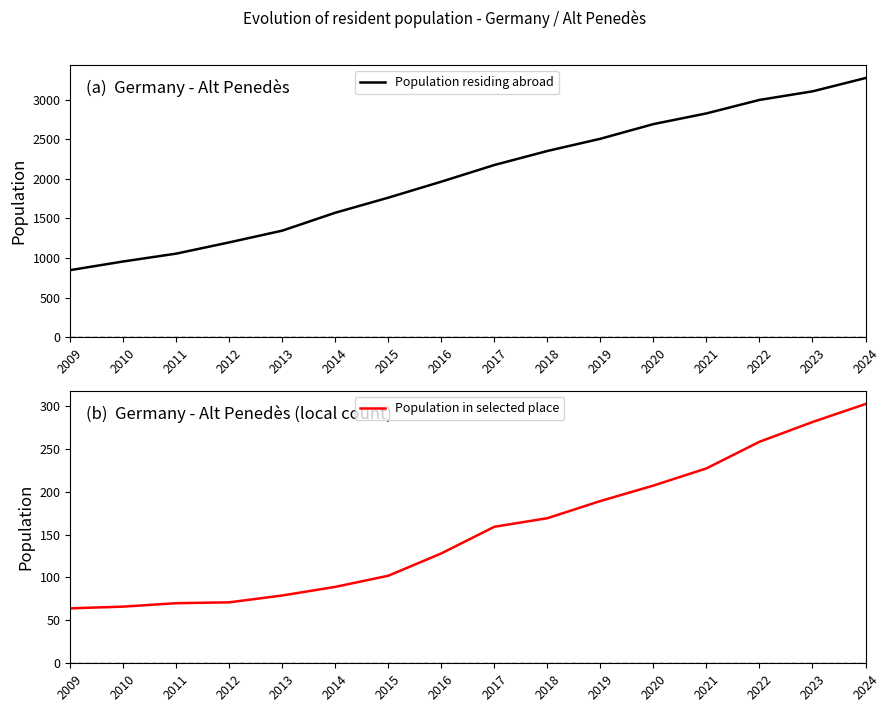

True or false: Population residing abroad and Population in selected place cross at least once.

False